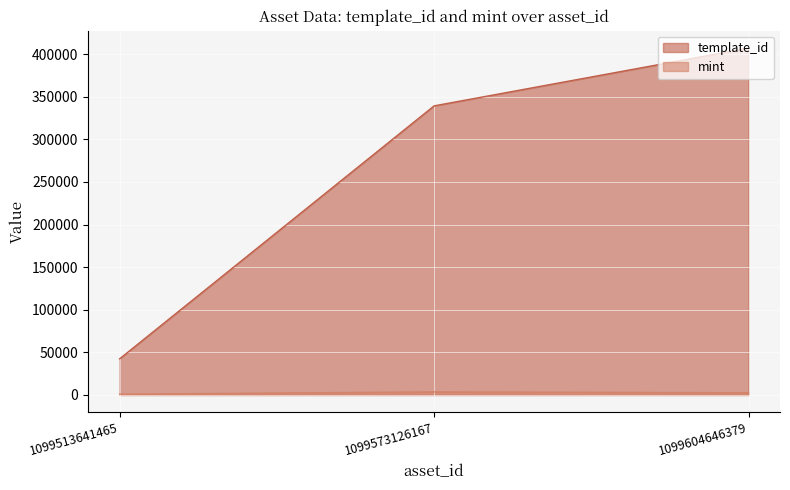

The value of template_id at 1099513641465 is 42421. True or false?

True